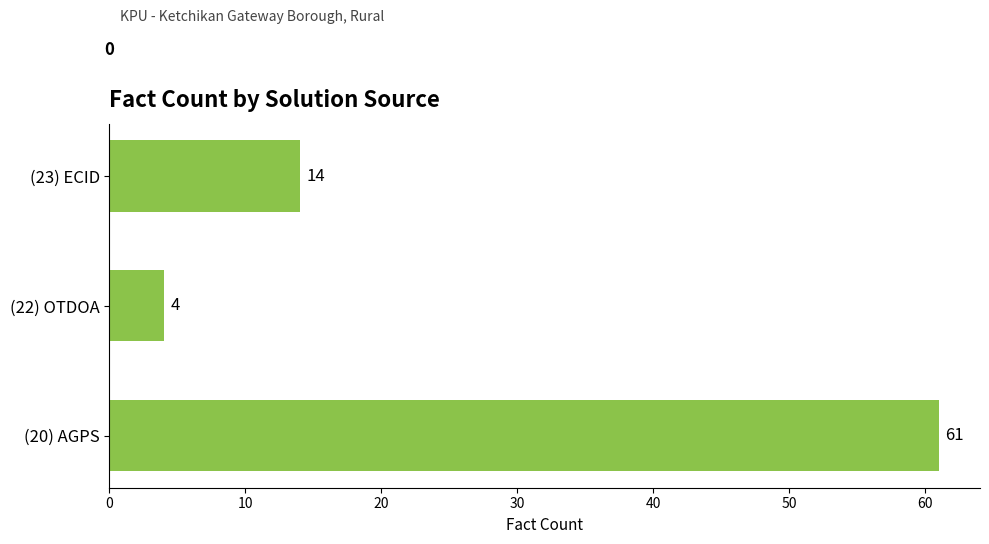

Is it true that the value at (23) ECID is 7?

False